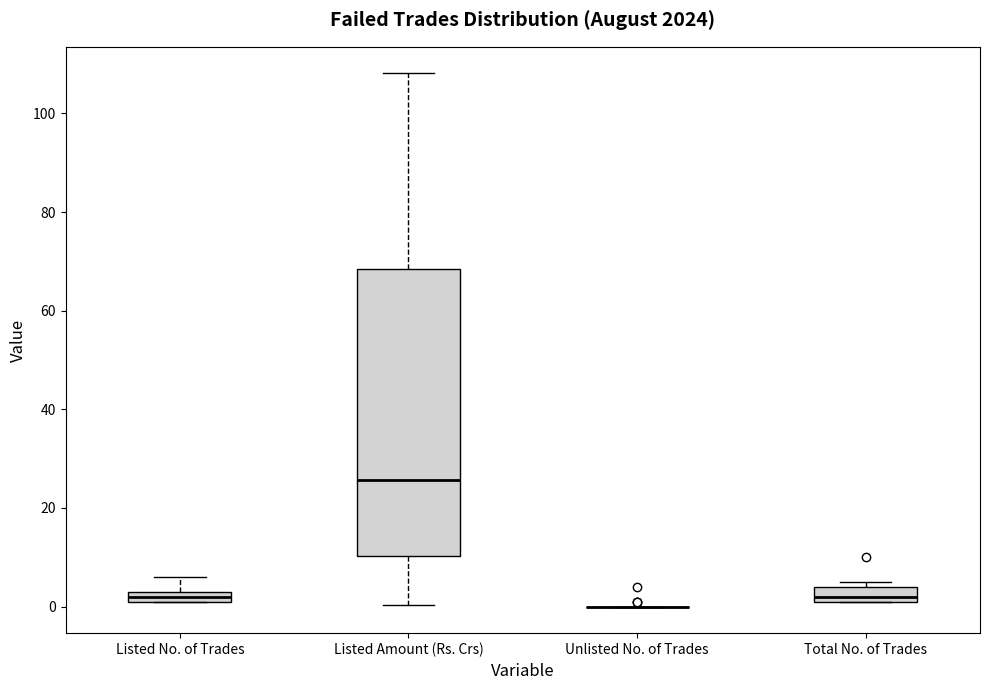

Comparing the boxes themselves (not the whiskers), which one is the tallest?

Listed Amount (Rs. Crs)